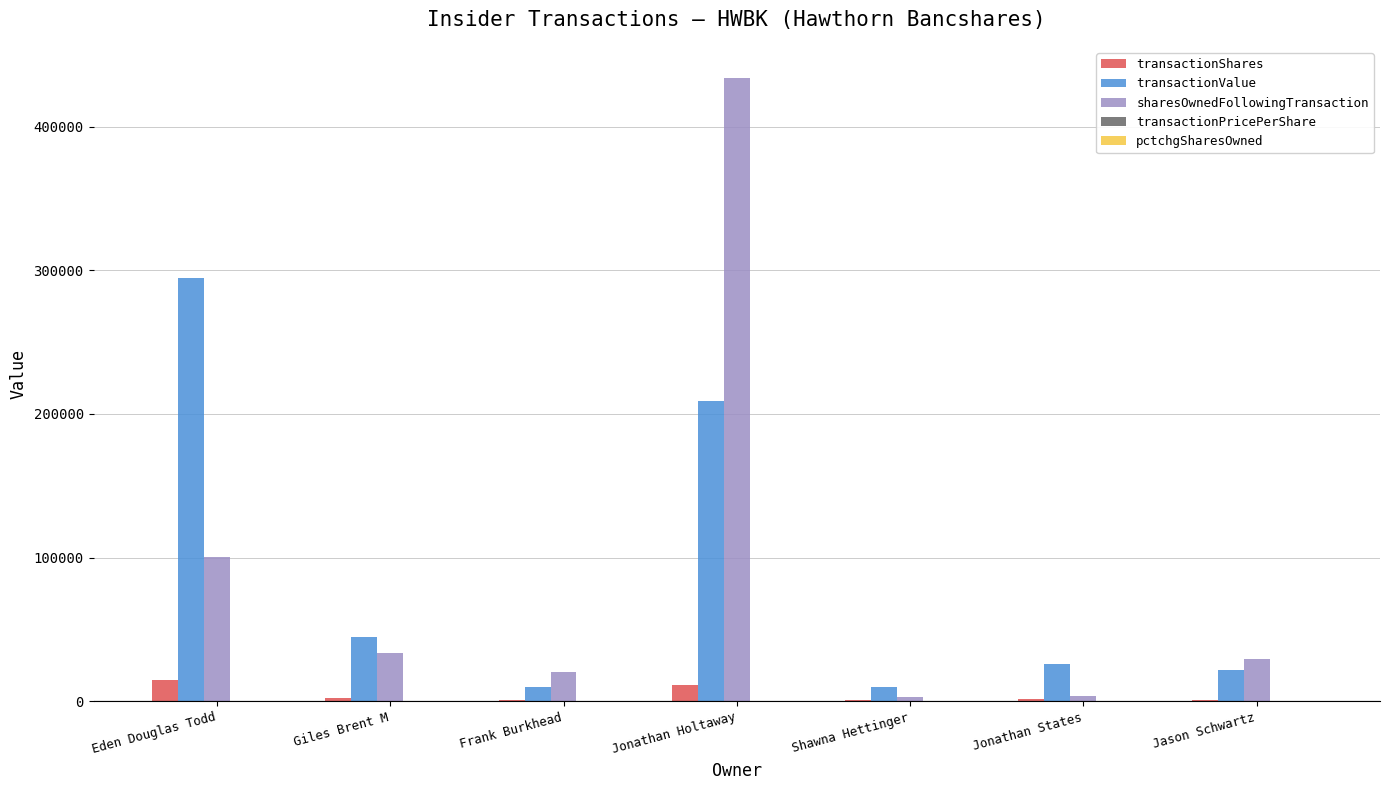

Between Eden Douglas Todd and Frank Burkhead, which series saw the biggest shift?

transactionValue